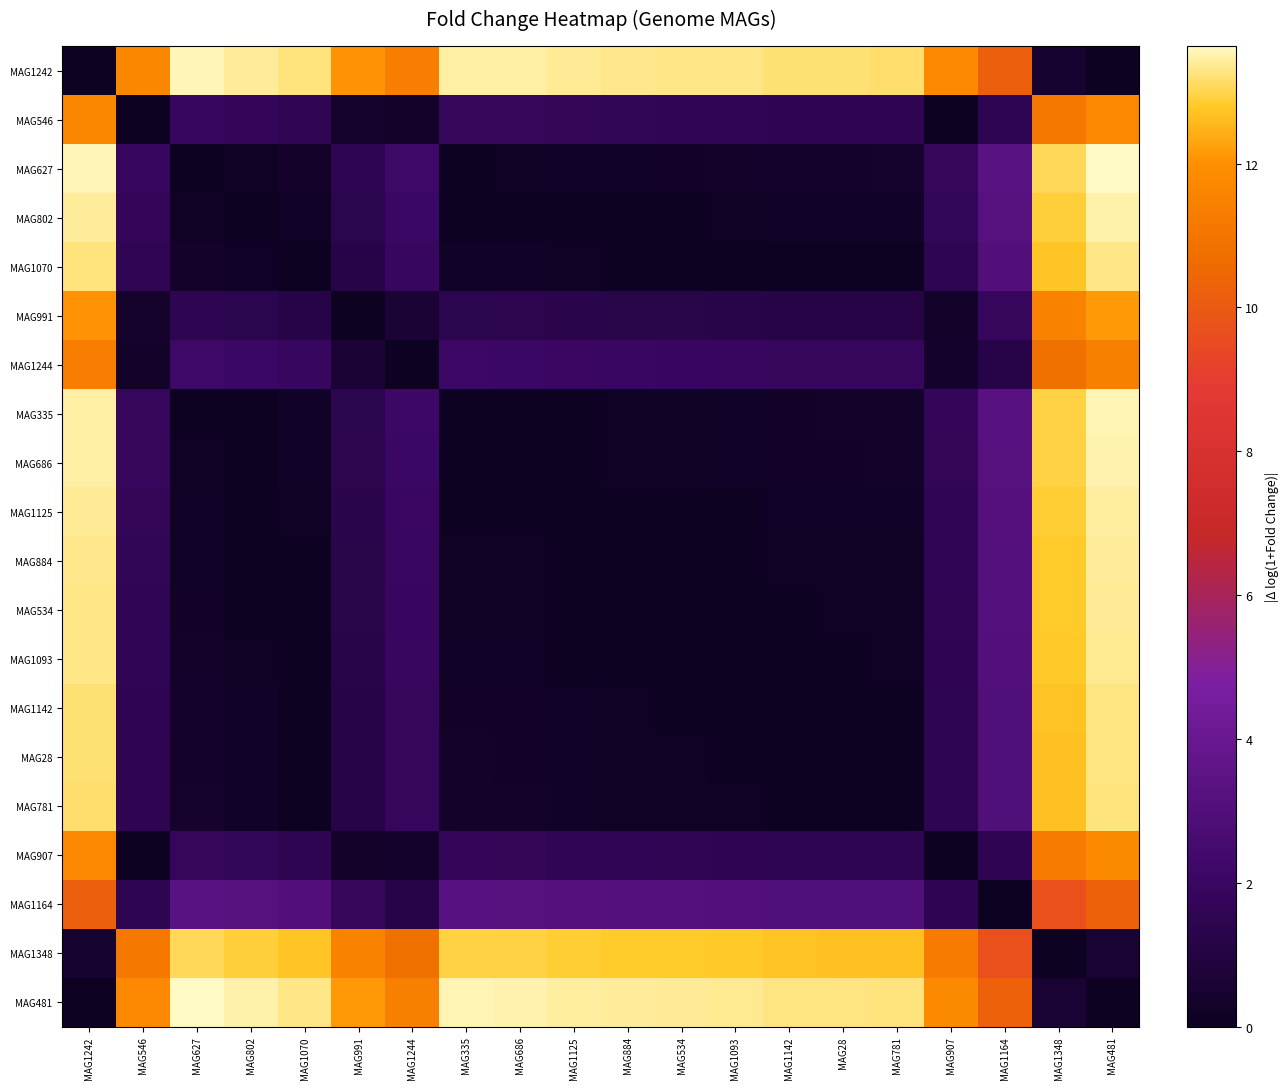

Reading left to right, transcribe all the data shown in this chart.

MAG1242: MAG1242=0.0	MAG546=11.7	MAG627=13.6	MAG802=13.4	MAG1070=13.2	MAG991=12.1	MAG1244=11.4	MAG335=13.5	MAG686=13.5	MAG1125=13.4	MAG884=13.3	MAG534=13.3	MAG1093=13.3	MAG1142=13.2	MAG28=13.2	MAG781=13.2	MAG907=11.7	MAG1164=10.2	MAG1348=0.5	MAG481=0.1
MAG546: MAG1242=11.7	MAG546=0.0	MAG627=1.9	MAG802=1.8	MAG1070=1.6	MAG991=0.4	MAG1244=0.3	MAG335=1.8	MAG686=1.8	MAG1125=1.7	MAG884=1.7	MAG534=1.7	MAG1093=1.6	MAG1142=1.5	MAG28=1.5	MAG781=1.5	MAG907=0.1	MAG1164=1.5	MAG1348=11.2	MAG481=11.7
MAG627: MAG1242=13.6	MAG546=1.9	MAG627=0.0	MAG802=0.2	MAG1070=0.3	MAG991=1.5	MAG1244=2.2	MAG335=0.1	MAG686=0.1	MAG1125=0.2	MAG884=0.2	MAG534=0.3	MAG1093=0.3	MAG1142=0.4	MAG28=0.4	MAG781=0.4	MAG907=1.8	MAG1164=3.4	MAG1348=13.1	MAG481=13.6
MAG802: MAG1242=13.4	MAG546=1.8	MAG627=0.2	MAG802=0.0	MAG1070=0.2	MAG991=1.4	MAG1244=2.1	MAG335=0.1	MAG686=0.0	MAG1125=0.0	MAG884=0.1	MAG534=0.1	MAG1093=0.1	MAG1142=0.2	MAG28=0.2	MAG781=0.2	MAG907=1.7	MAG1164=3.2	MAG1348=12.9	MAG481=13.5
MAG1070: MAG1242=13.2	MAG546=1.6	MAG627=0.3	MAG802=0.2	MAG1070=0.0	MAG991=1.2	MAG1244=1.9	MAG335=0.2	MAG686=0.2	MAG1125=0.1	MAG884=0.1	MAG534=0.1	MAG1093=0.1	MAG1142=0.0	MAG28=0.0	MAG781=0.1	MAG907=1.5	MAG1164=3.1	MAG1348=12.7	MAG481=13.3
MAG991: MAG1242=12.1	MAG546=0.4	MAG627=1.5	MAG802=1.4	MAG1070=1.2	MAG991=0.0	MAG1244=0.7	MAG335=1.4	MAG686=1.4	MAG1125=1.3	MAG884=1.3	MAG534=1.3	MAG1093=1.2	MAG1142=1.2	MAG28=1.1	MAG781=1.1	MAG907=0.3	MAG1164=1.9	MAG1348=11.6	MAG481=12.1
MAG1244: MAG1242=11.4	MAG546=0.3	MAG627=2.2	MAG802=2.1	MAG1070=1.9	MAG991=0.7	MAG1244=0.0	MAG335=2.1	MAG686=2.1	MAG1125=2.0	MAG884=2.0	MAG534=1.9	MAG1093=1.9	MAG1142=1.8	MAG28=1.8	MAG781=1.8	MAG907=0.4	MAG1164=1.2	MAG1348=10.9	MAG481=11.4
MAG335: MAG1242=13.5	MAG546=1.8	MAG627=0.1	MAG802=0.1	MAG1070=0.2	MAG991=1.4	MAG1244=2.1	MAG335=0.0	MAG686=0.0	MAG1125=0.1	MAG884=0.1	MAG534=0.2	MAG1093=0.2	MAG1142=0.3	MAG28=0.3	MAG781=0.3	MAG907=1.7	MAG1164=3.3	MAG1348=13.0	MAG481=13.5
MAG686: MAG1242=13.5	MAG546=1.8	MAG627=0.1	MAG802=0.0	MAG1070=0.2	MAG991=1.4	MAG1244=2.1	MAG335=0.0	MAG686=0.0	MAG1125=0.1	MAG884=0.1	MAG534=0.1	MAG1093=0.2	MAG1142=0.3	MAG28=0.3	MAG781=0.3	MAG907=1.7	MAG1164=3.3	MAG1348=13.0	MAG481=13.5
MAG1125: MAG1242=13.4	MAG546=1.7	MAG627=0.2	MAG802=0.0	MAG1070=0.1	MAG991=1.3	MAG1244=2.0	MAG335=0.1	MAG686=0.1	MAG1125=0.0	MAG884=0.0	MAG534=0.1	MAG1093=0.1	MAG1142=0.2	MAG28=0.2	MAG781=0.2	MAG907=1.6	MAG1164=3.2	MAG1348=12.9	MAG481=13.4
MAG884: MAG1242=13.3	MAG546=1.7	MAG627=0.2	MAG802=0.1	MAG1070=0.1	MAG991=1.3	MAG1244=2.0	MAG335=0.1	MAG686=0.1	MAG1125=0.0	MAG884=0.0	MAG534=0.0	MAG1093=0.0	MAG1142=0.1	MAG28=0.1	MAG781=0.2	MAG907=1.6	MAG1164=3.1	MAG1348=12.8	MAG481=13.4
MAG534: MAG1242=13.3	MAG546=1.7	MAG627=0.3	MAG802=0.1	MAG1070=0.1	MAG991=1.3	MAG1244=1.9	MAG335=0.2	MAG686=0.1	MAG1125=0.1	MAG884=0.0	MAG534=0.0	MAG1093=0.0	MAG1142=0.1	MAG28=0.1	MAG781=0.1	MAG907=1.6	MAG1164=3.1	MAG1348=12.8	MAG481=13.4
MAG1093: MAG1242=13.3	MAG546=1.6	MAG627=0.3	MAG802=0.1	MAG1070=0.1	MAG991=1.2	MAG1244=1.9	MAG335=0.2	MAG686=0.2	MAG1125=0.1	MAG884=0.0	MAG534=0.0	MAG1093=0.0	MAG1142=0.1	MAG28=0.1	MAG781=0.1	MAG907=1.6	MAG1164=3.1	MAG1348=12.8	MAG481=13.4
MAG1142: MAG1242=13.2	MAG546=1.5	MAG627=0.4	MAG802=0.2	MAG1070=0.0	MAG991=1.2	MAG1244=1.8	MAG335=0.3	MAG686=0.3	MAG1125=0.2	MAG884=0.1	MAG534=0.1	MAG1093=0.1	MAG1142=0.0	MAG28=0.0	MAG781=0.0	MAG907=1.5	MAG1164=3.0	MAG1348=12.7	MAG481=13.3
MAG28: MAG1242=13.2	MAG546=1.5	MAG627=0.4	MAG802=0.2	MAG1070=0.0	MAG991=1.1	MAG1244=1.8	MAG335=0.3	MAG686=0.3	MAG1125=0.2	MAG884=0.1	MAG534=0.1	MAG1093=0.1	MAG1142=0.0	MAG28=0.0	MAG781=0.0	MAG907=1.5	MAG1164=3.0	MAG1348=12.7	MAG481=13.3
MAG781: MAG1242=13.2	MAG546=1.5	MAG627=0.4	MAG802=0.2	MAG1070=0.1	MAG991=1.1	MAG1244=1.8	MAG335=0.3	MAG686=0.3	MAG1125=0.2	MAG884=0.2	MAG534=0.1	MAG1093=0.1	MAG1142=0.0	MAG28=0.0	MAG781=0.0	MAG907=1.4	MAG1164=3.0	MAG1348=12.7	MAG481=13.2
MAG907: MAG1242=11.7	MAG546=0.1	MAG627=1.8	MAG802=1.7	MAG1070=1.5	MAG991=0.3	MAG1244=0.4	MAG335=1.7	MAG686=1.7	MAG1125=1.6	MAG884=1.6	MAG534=1.6	MAG1093=1.6	MAG1142=1.5	MAG28=1.5	MAG781=1.4	MAG907=0.0	MAG1164=1.5	MAG1348=11.2	MAG481=11.8
MAG1164: MAG1242=10.2	MAG546=1.5	MAG627=3.4	MAG802=3.2	MAG1070=3.1	MAG991=1.9	MAG1244=1.2	MAG335=3.3	MAG686=3.3	MAG1125=3.2	MAG884=3.1	MAG534=3.1	MAG1093=3.1	MAG1142=3.0	MAG28=3.0	MAG781=3.0	MAG907=1.5	MAG1164=0.0	MAG1348=9.7	MAG481=10.3
MAG1348: MAG1242=0.5	MAG546=11.2	MAG627=13.1	MAG802=12.9	MAG1070=12.7	MAG991=11.6	MAG1244=10.9	MAG335=13.0	MAG686=13.0	MAG1125=12.9	MAG884=12.8	MAG534=12.8	MAG1093=12.8	MAG1142=12.7	MAG28=12.7	MAG781=12.7	MAG907=11.2	MAG1164=9.7	MAG1348=0.0	MAG481=0.6
MAG481: MAG1242=0.1	MAG546=11.7	MAG627=13.6	MAG802=13.5	MAG1070=13.3	MAG991=12.1	MAG1244=11.4	MAG335=13.5	MAG686=13.5	MAG1125=13.4	MAG884=13.4	MAG534=13.4	MAG1093=13.4	MAG1142=13.3	MAG28=13.3	MAG781=13.2	MAG907=11.8	MAG1164=10.3	MAG1348=0.6	MAG481=0.0